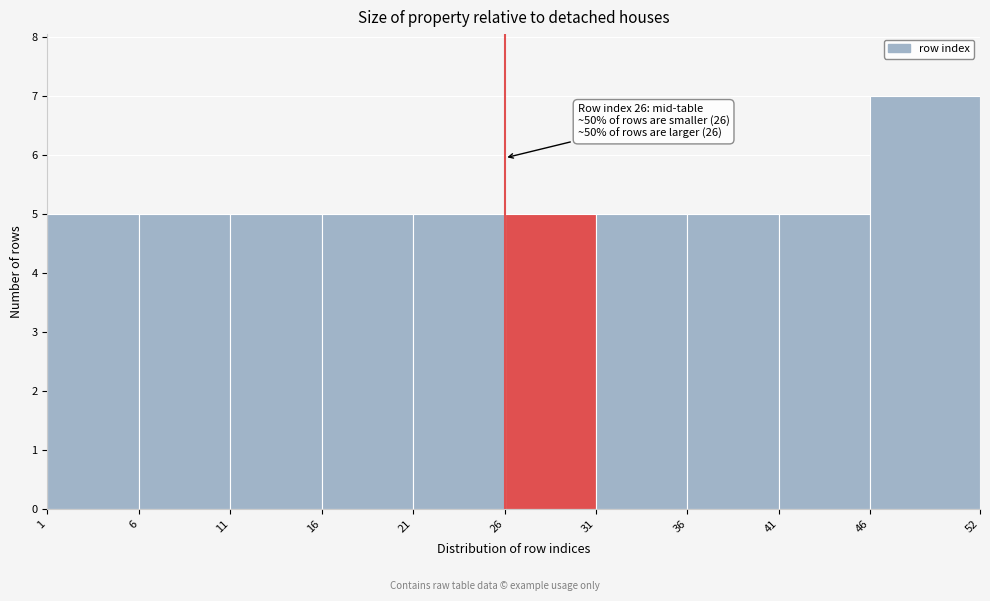

Which range on the x-axis has the tallest bar?

46 to 52